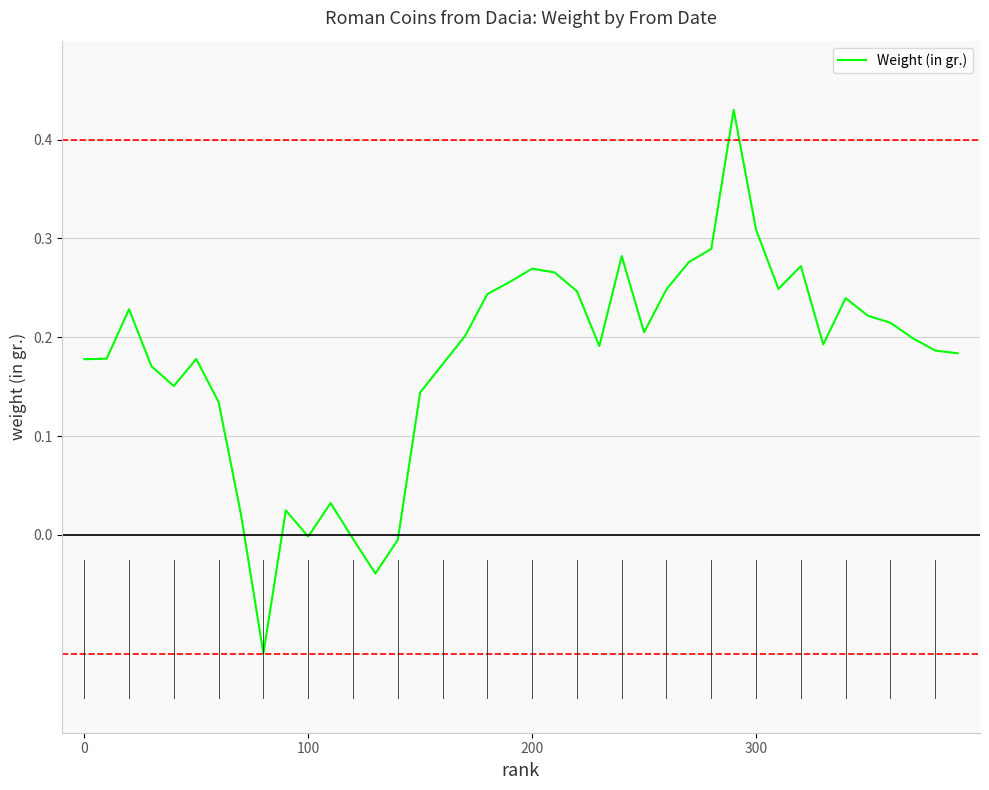

True or false: the data shows 0.4 at 200.

False